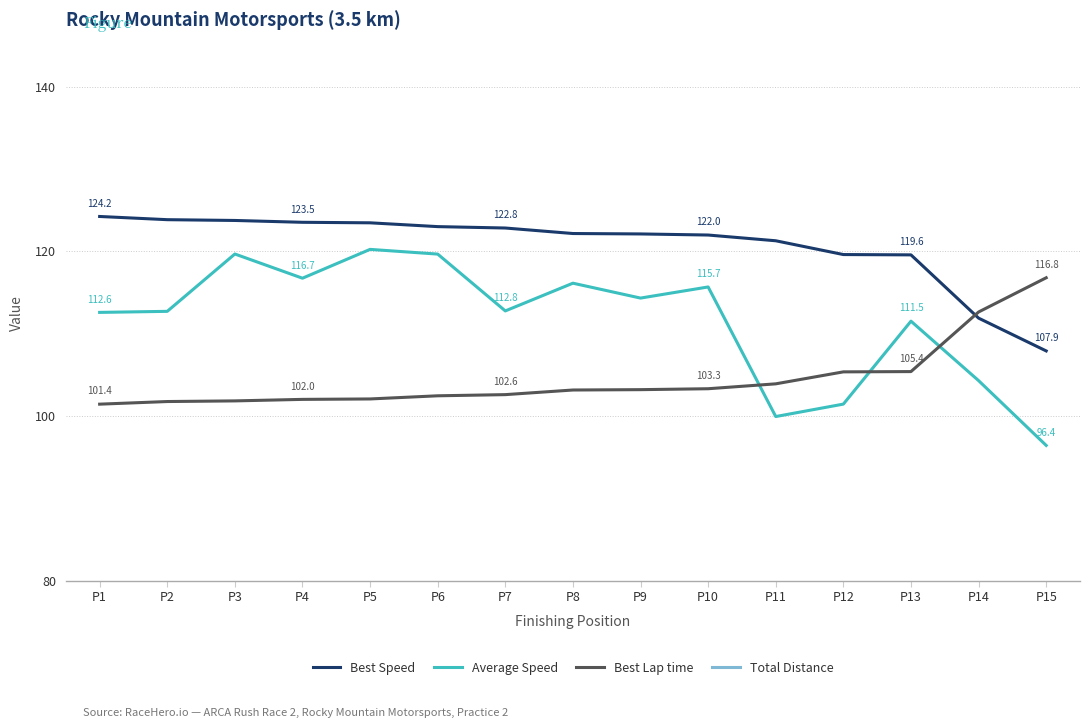

Which series has the largest range (max minus min)?

Average Speed